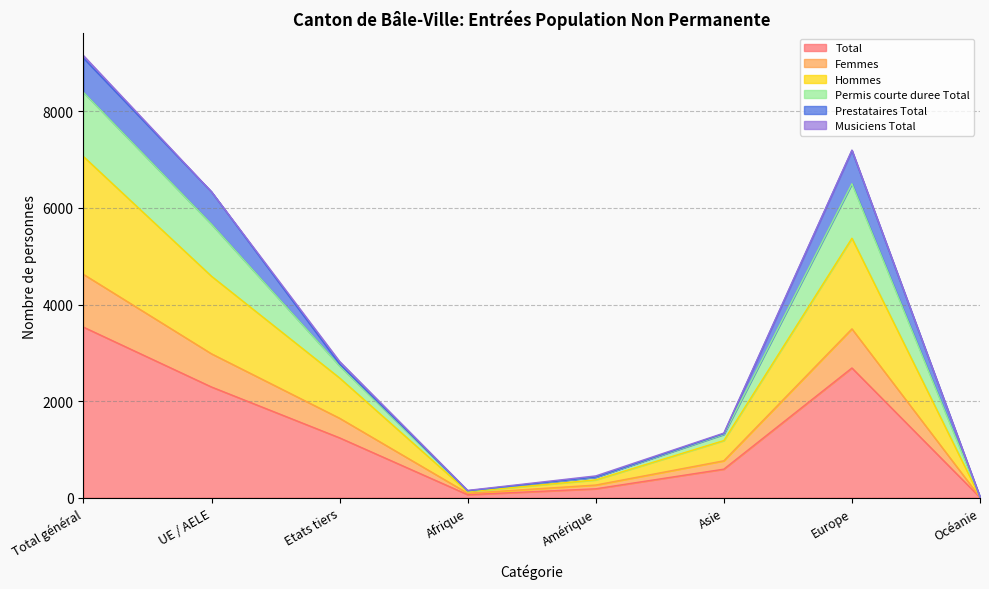

At which label does Permis courte duree Total reach its minimum?

Océanie